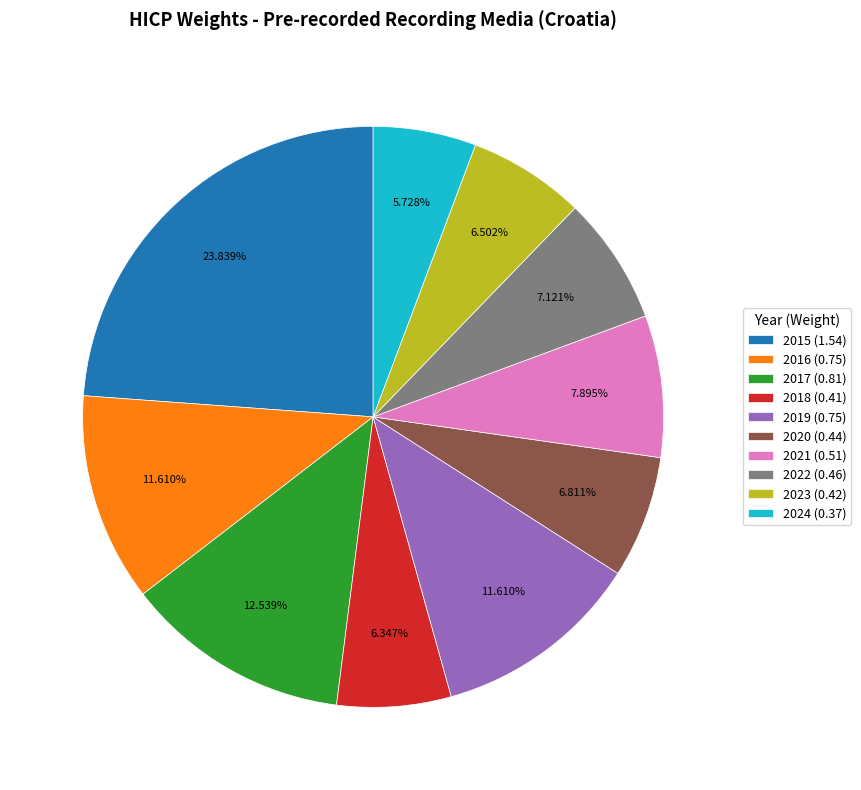

Between 2017 (0.81) and 2022 (0.46), which is larger?

2017 (0.81)